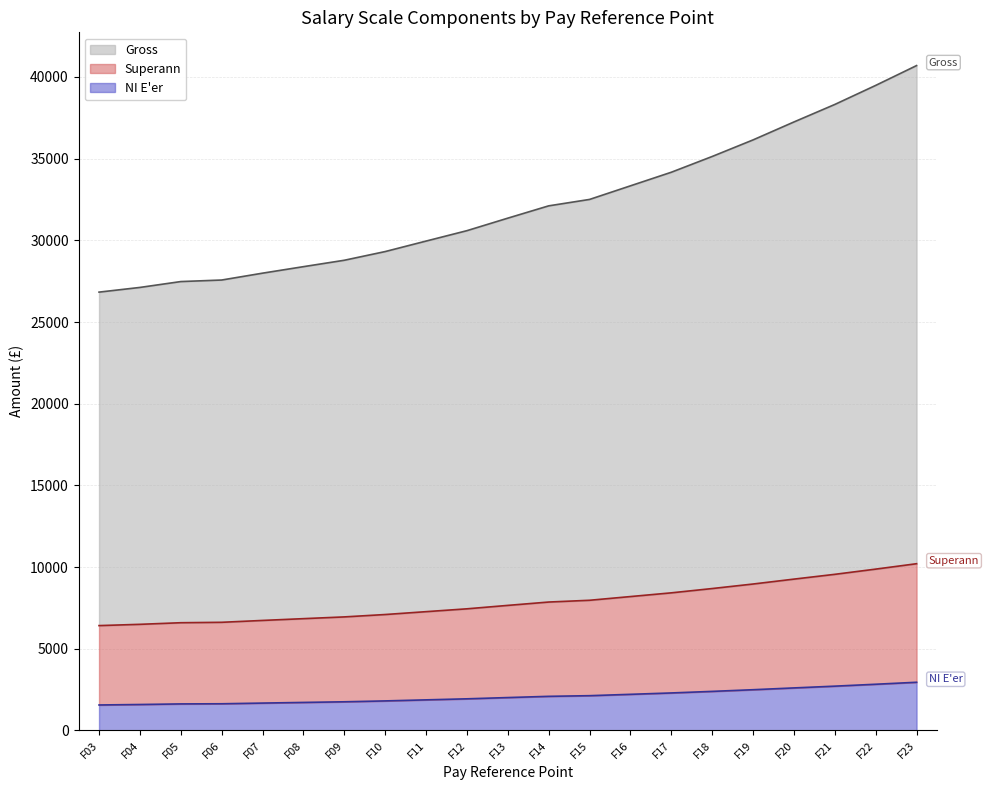

True or false: Superann and NI E'er cross at least once.

False